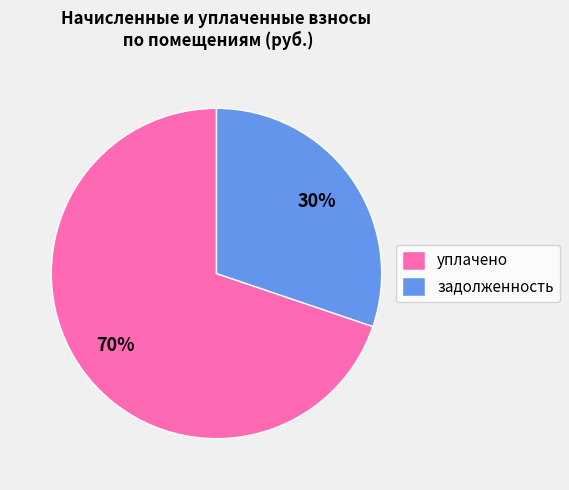

How many slices are in this pie chart?

2